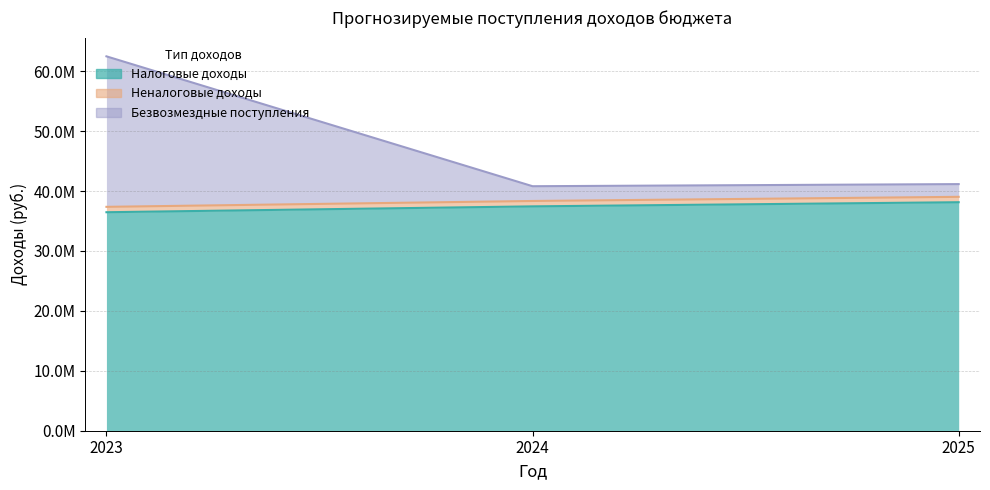

How many data points does each series have?

3